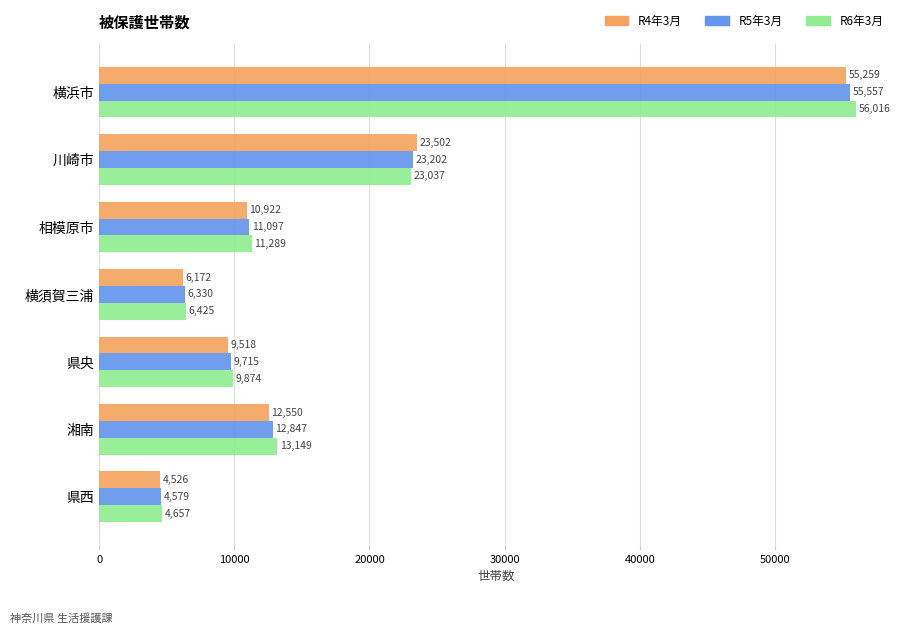

What is the spread (max minus min) of values at 相模原市?

367